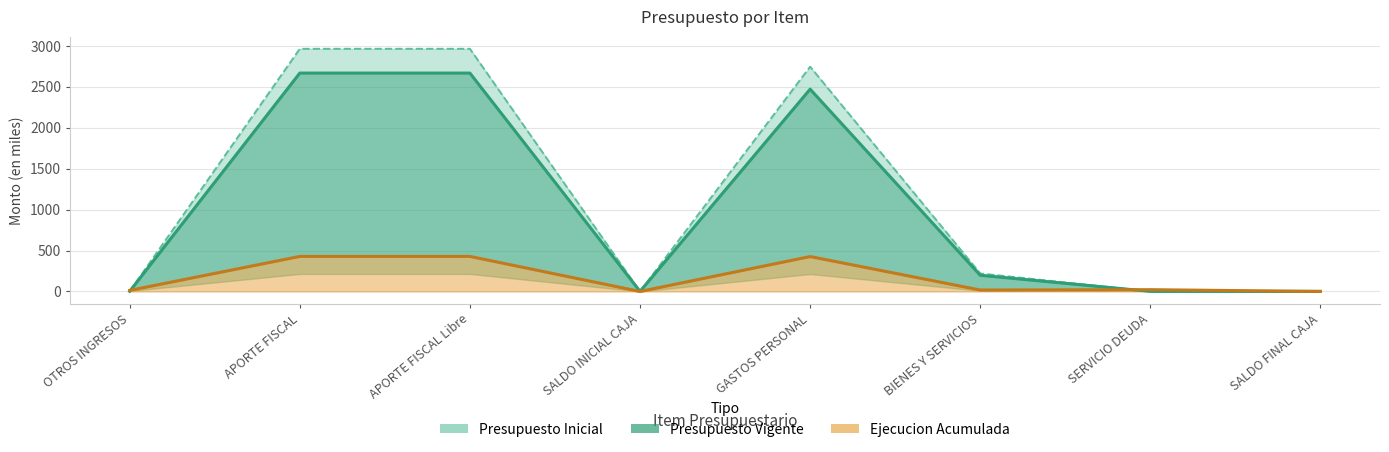

In Presupuesto Vigente, how many points are higher than both neighbors (excluding endpoints)?

1